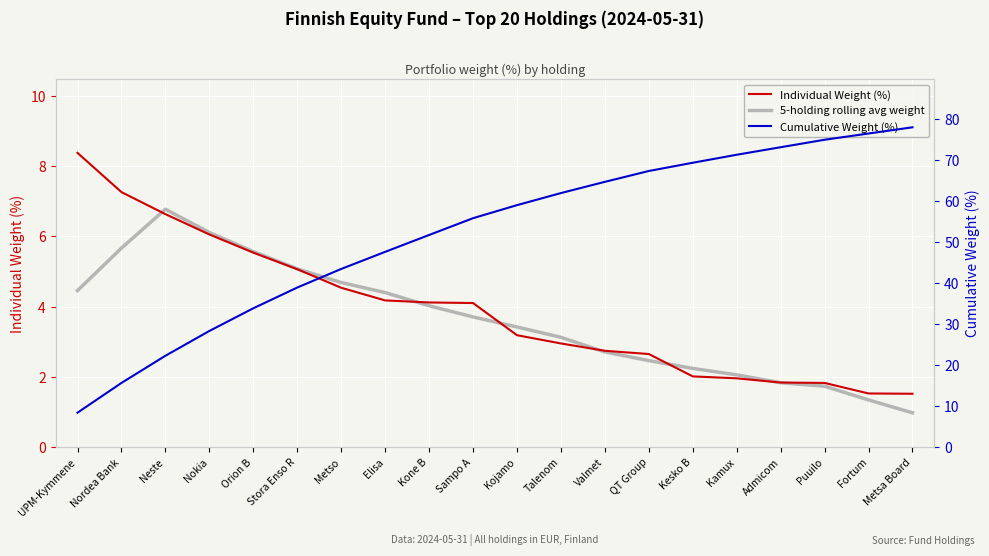

Reading left to right, extract all data points from this chart.

Individual Weight (%): 8.4	7.3	6.6	6.1	5.5	5.1	4.5	4.2	4.1	4.1	3.2	2.9	2.7	2.6	2.0	2.0	1.8	1.8	1.5	1.5
5-holding rolling avg weight: 4.5	5.7	6.8	6.1	5.6	5.1	4.7	4.4	4.0	3.7	3.4	3.1	2.7	2.5	2.2	2.1	1.8	1.7	1.3	1.0
Cumulative Weight (%): 8.4	15.6	22.3	28.3	33.8	38.9	43.4	47.6	51.7	55.8	59.0	62.0	64.7	67.3	69.4	71.3	73.1	75.0	76.5	78.0